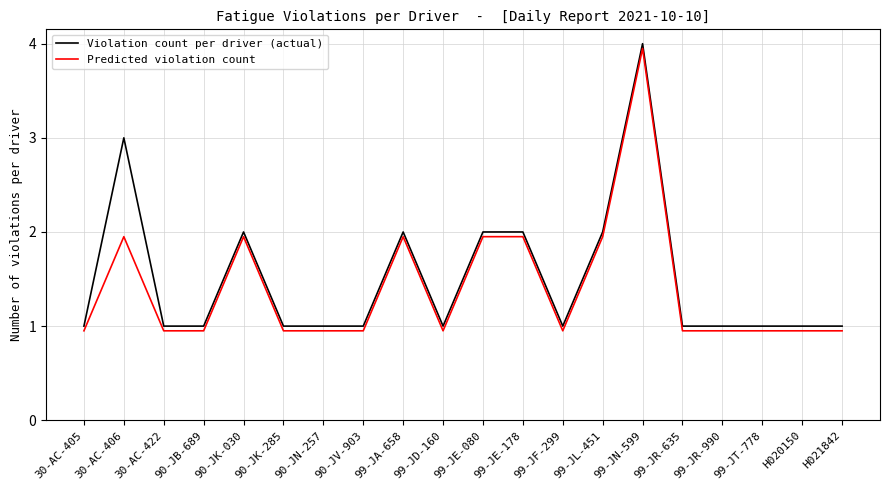

What is the difference between the maximum and minimum values in the Violation count per driver (actual) series?

3.0